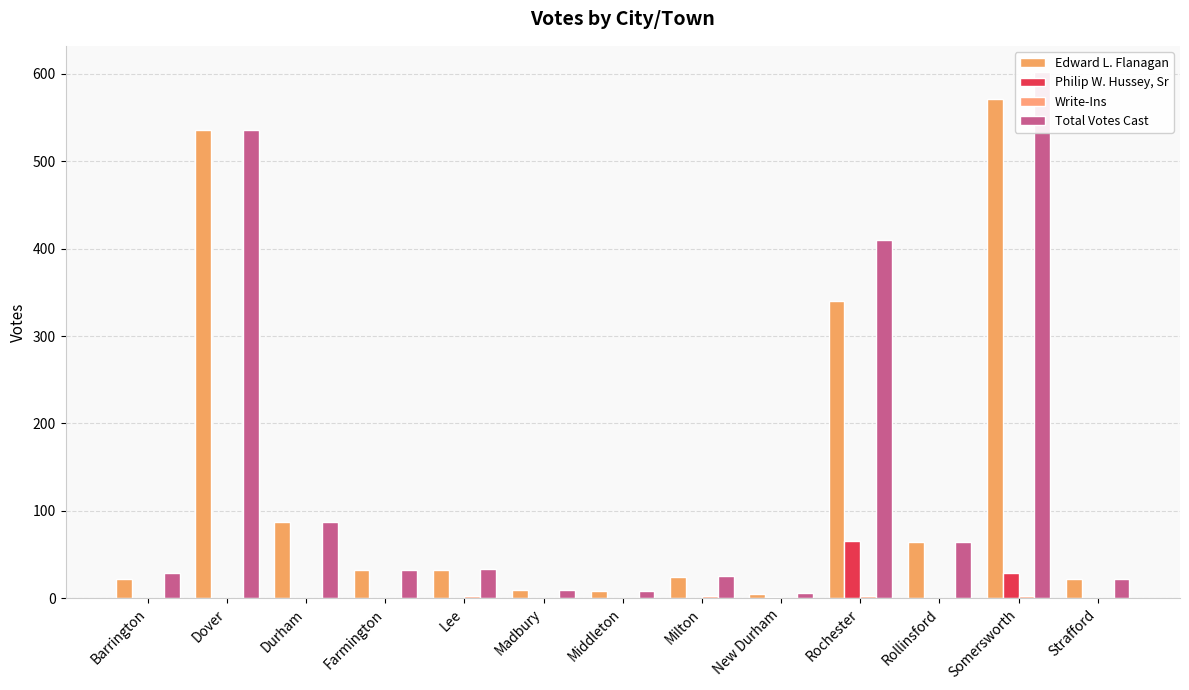

Which category has the highest value across all series?

Somersworth